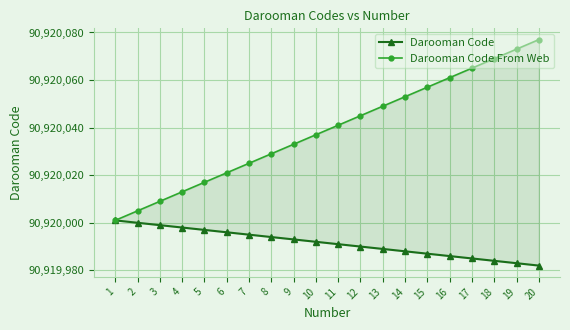

True or false: Darooman Code has a value of 158267498 at 7.

False